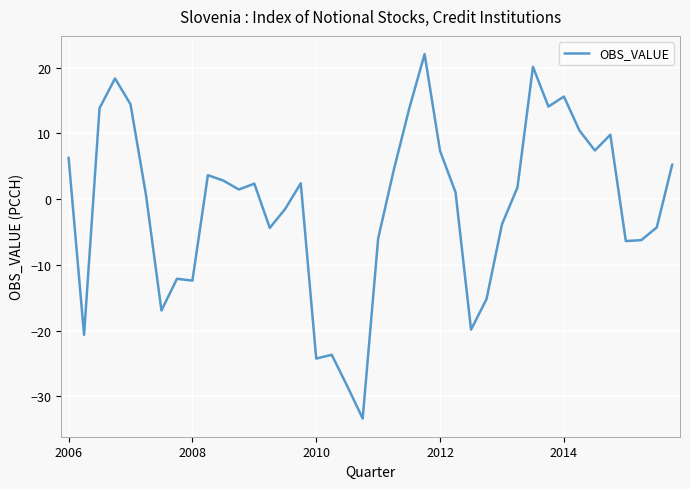

What is the maximum value shown in the chart?

22.1